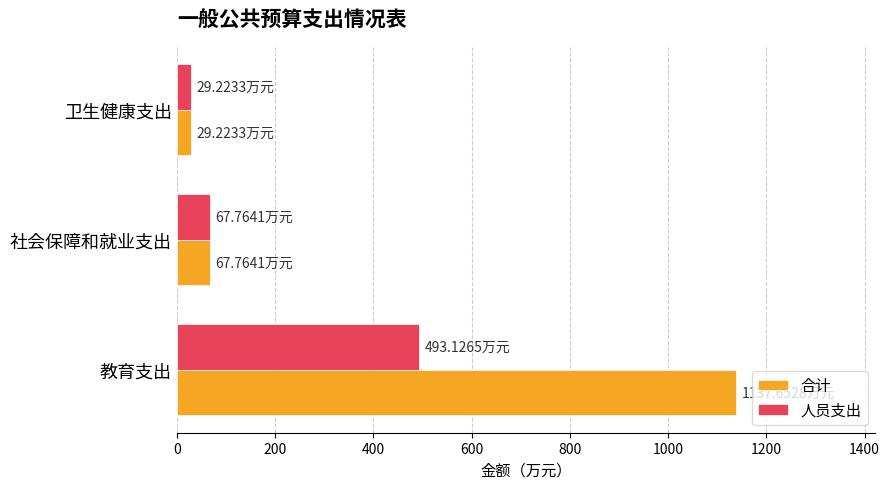

How many values in the 合计 series exceed 67?

2